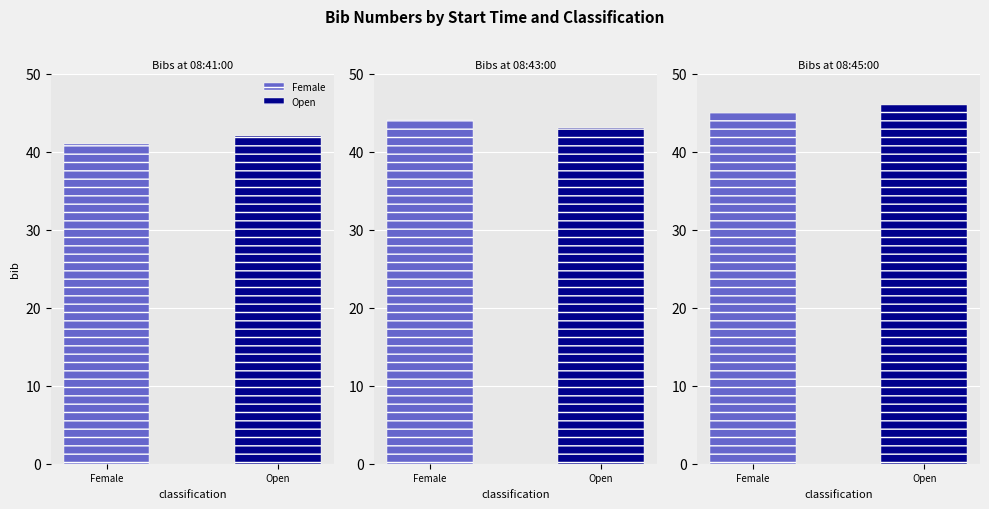

List the labels in order of value, largest first.

08:45:00, 08:45:00, 08:43:00, 08:43:00, 08:41:00, 08:41:00